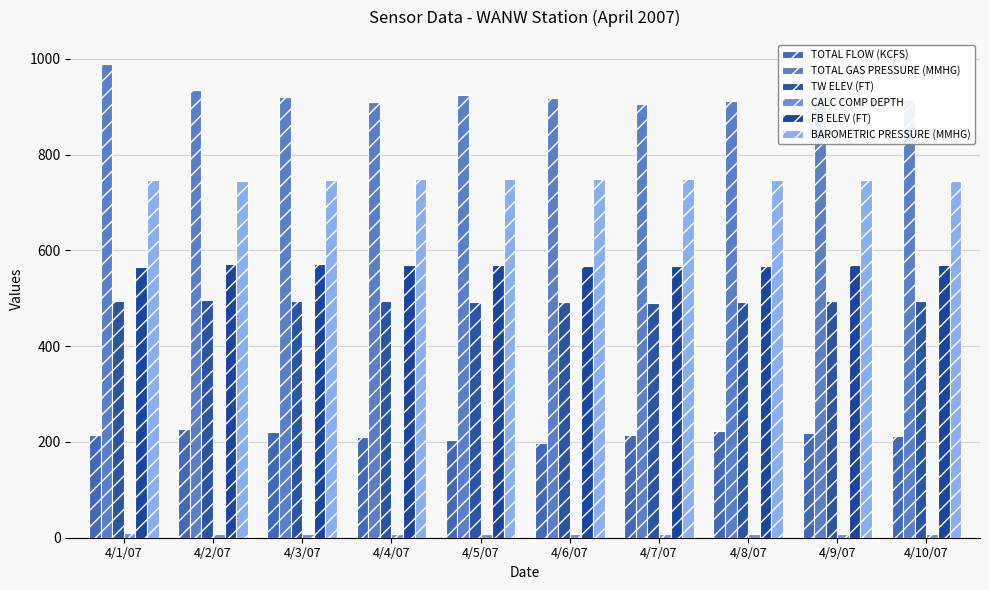

Rank the series by their maximum value, from lowest to highest.

CALC COMP DEPTH, TOTAL FLOW (KCFS), TW ELEV (FT), FB ELEV (FT), BAROMETRIC PRESSURE (MMHG), TOTAL GAS PRESSURE (MMHG)